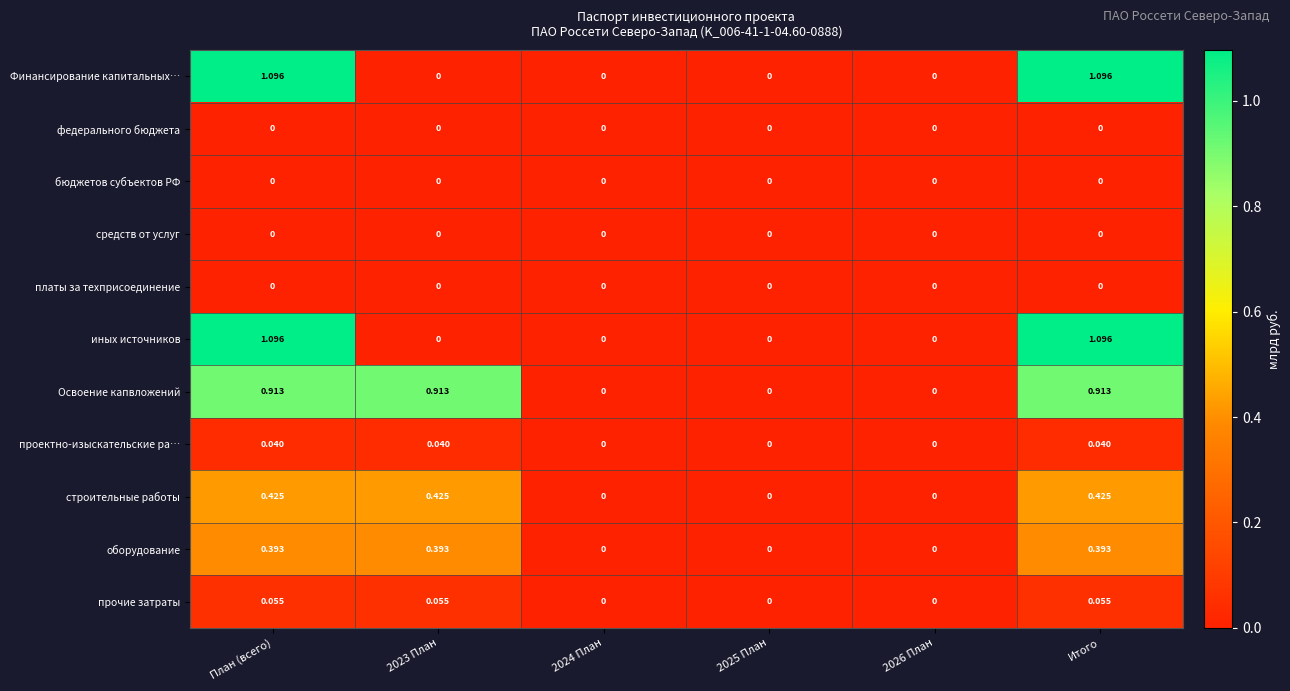

What is the greatest value displayed?

1.1